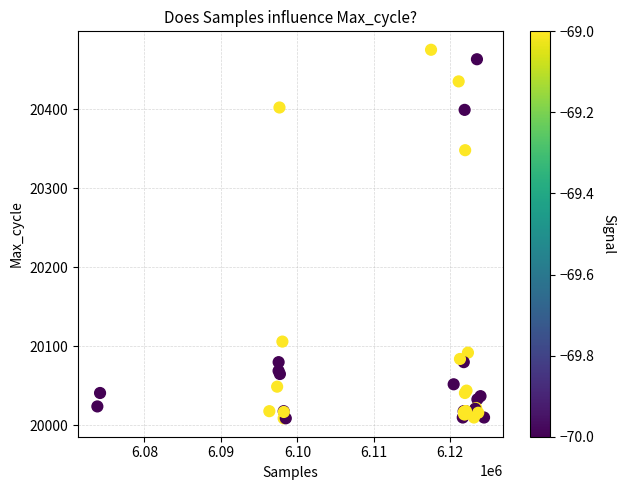

What Y value in the scatter plot is closest to 20242?

20348